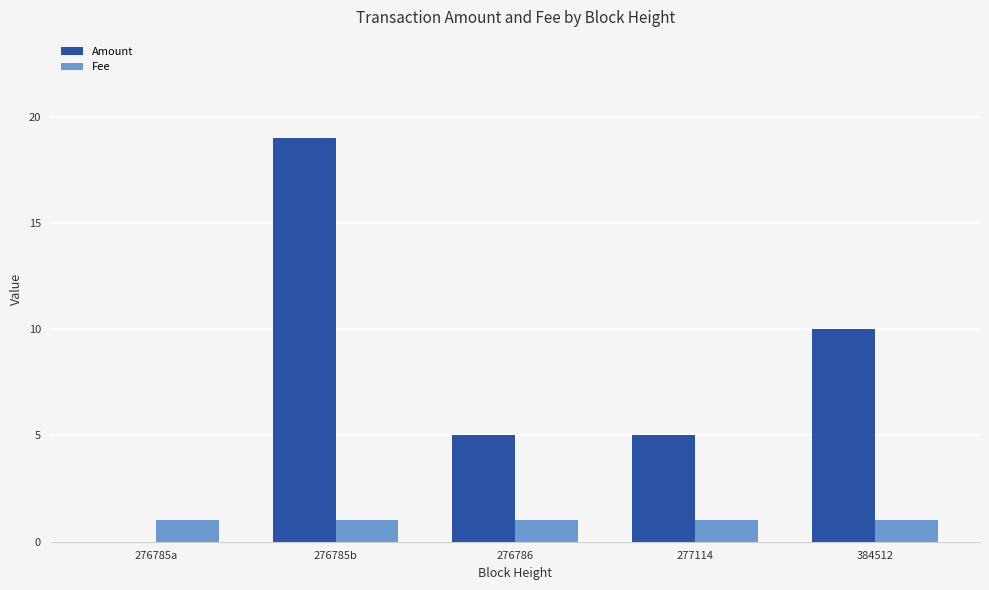

What is the total value across all series at 276785b?

20